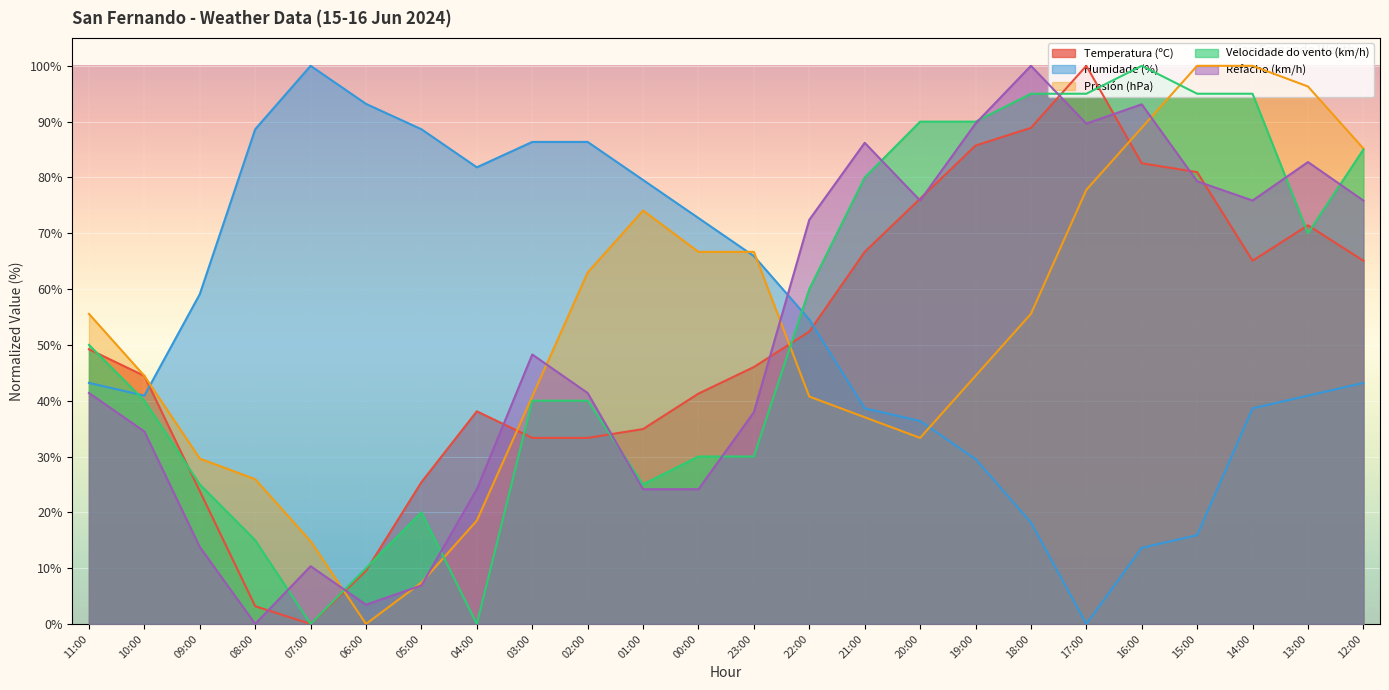

Between which two adjacent categories do Velocidade do vento (km/h) and Temperatura (ºC) first intersect?

11:00 and 10:00